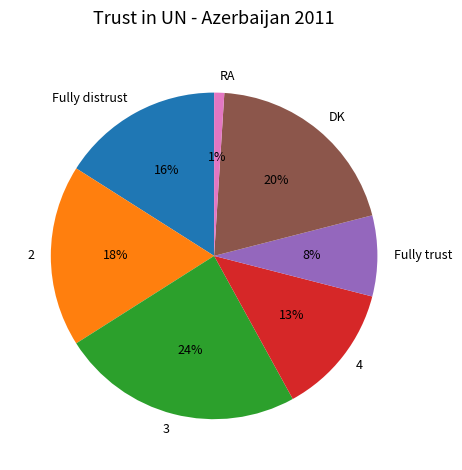

Which has a higher value, DK or RA?

DK